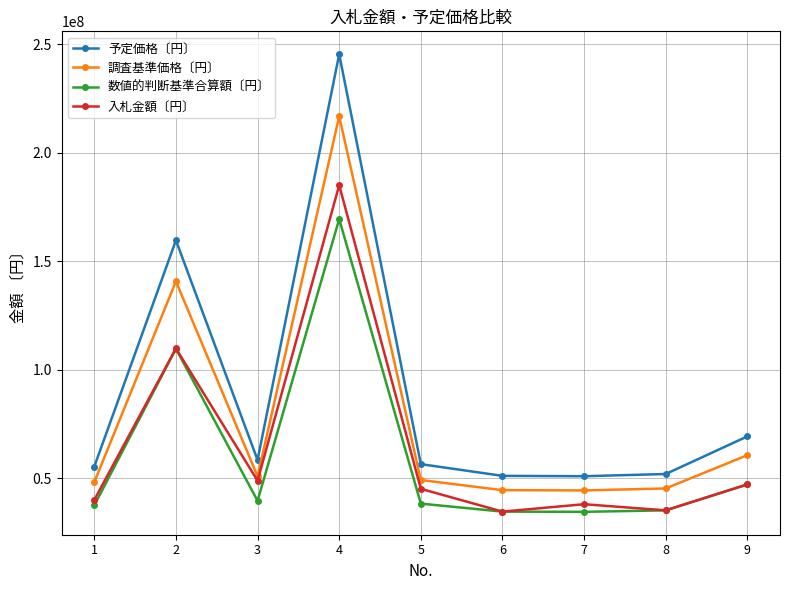

What are all the series names shown in the legend?

予定価格〔円〕, 調査基準価格〔円〕, 数値的判断基準合算額〔円〕, 入札金額〔円〕